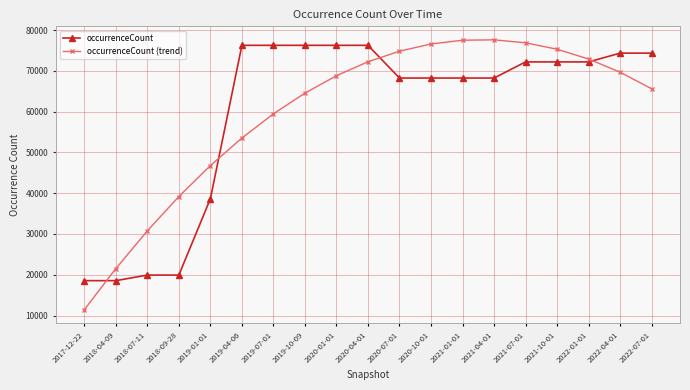

What is the difference between the highest and lowest values at 2020-01-01?

7456.7